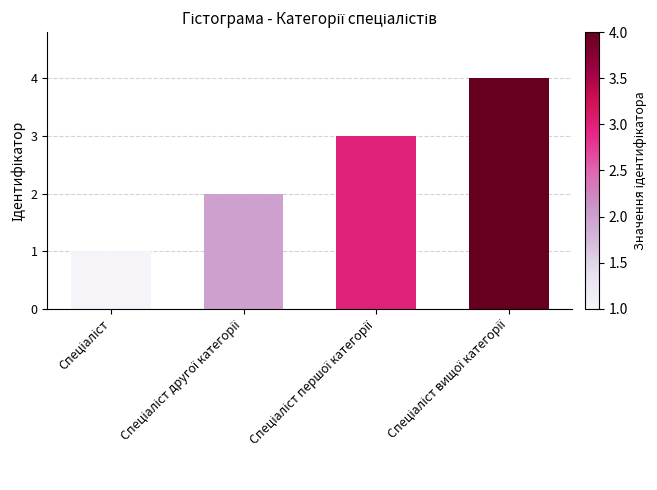

What is the sum of all values?

10